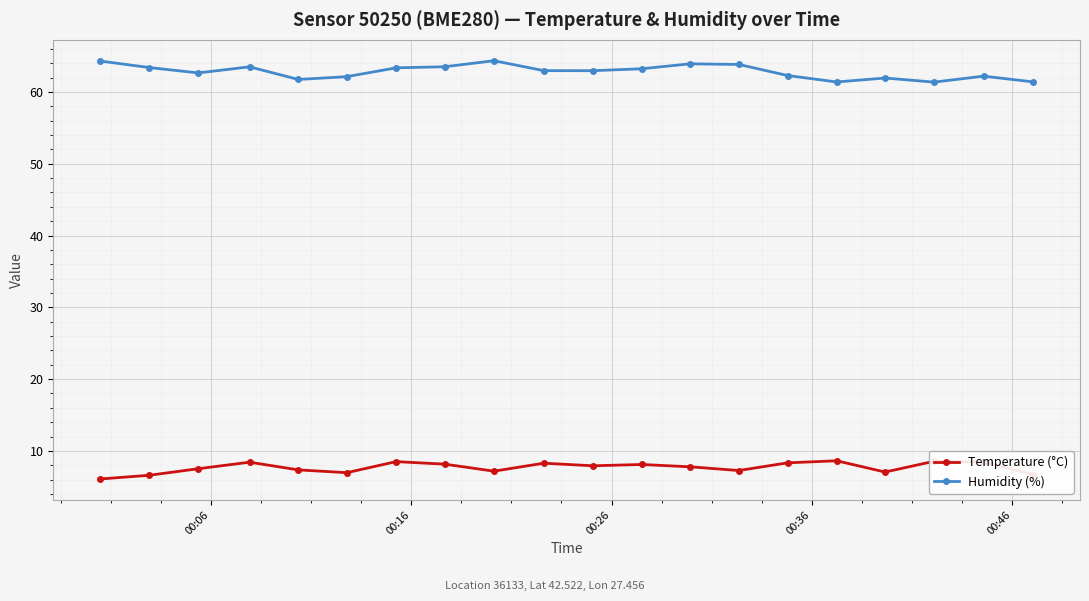

At how many categories does at least one series exceed 41?

20